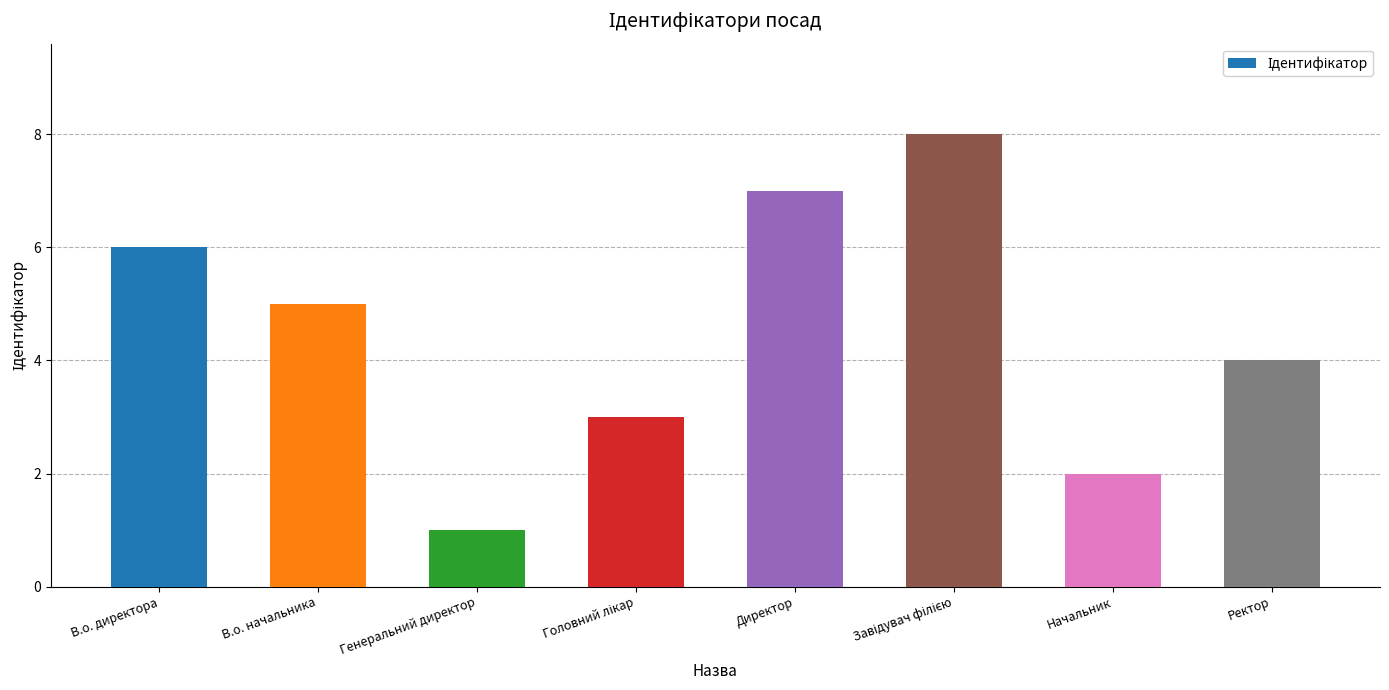

What is the change in value from Директор to Ректор?

-3